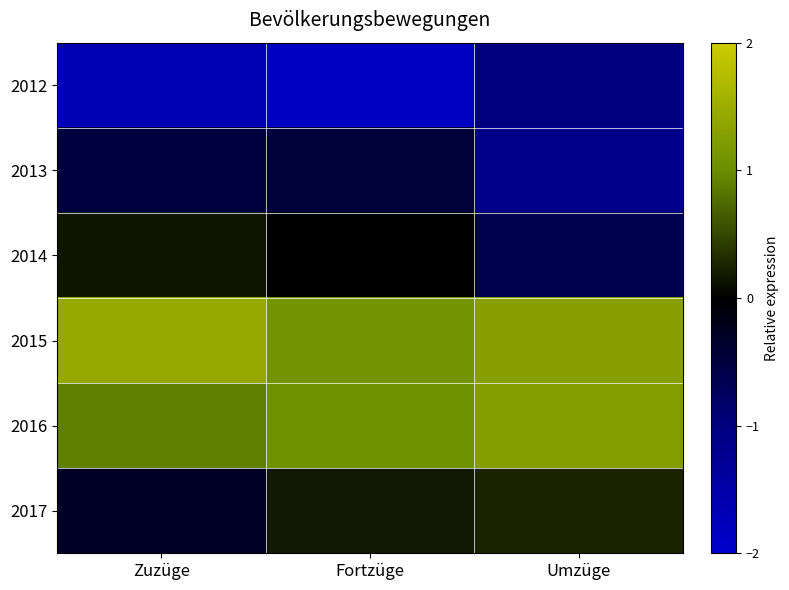

What is the spread (max minus min) of values at Umzüge?

2.4